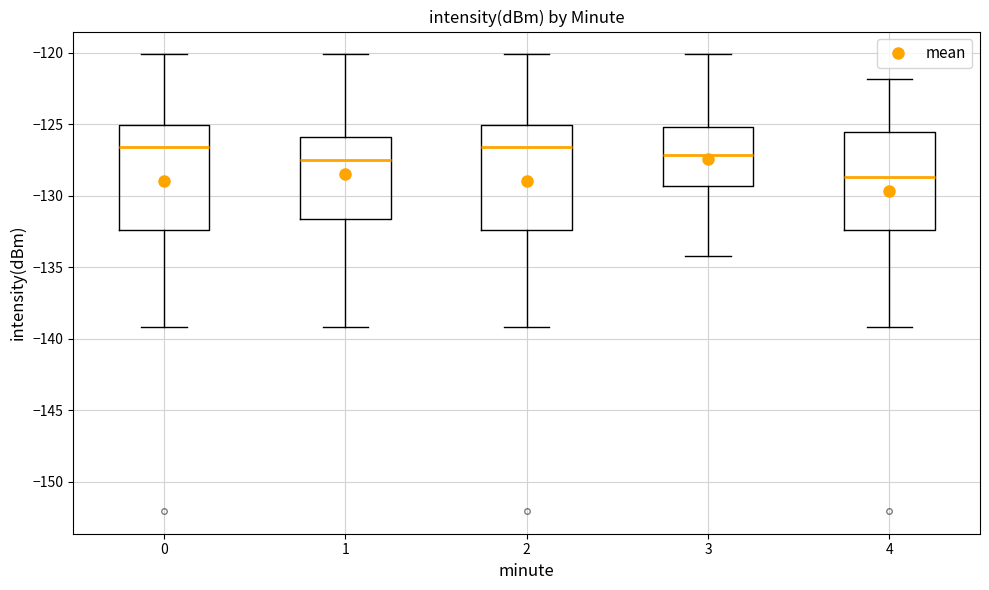

Reading left to right, read every box against the y-axis: the position of its median line, the range the box covers, and the ends of its whiskers. The values are not printed on the chart, so give them approximately, as read against the axis.

0: median -126.5, box -132.5 to -125.0, whiskers -139.0 to -120.0
1: median -127.5, box -131.5 to -126.0, whiskers -139.0 to -120.0
2: median -126.5, box -132.5 to -125.0, whiskers -139.0 to -120.0
3: median -127.0, box -129.5 to -125.0, whiskers -134.0 to -120.0
4: median -128.5, box -132.5 to -125.5, whiskers -139.0 to -122.0